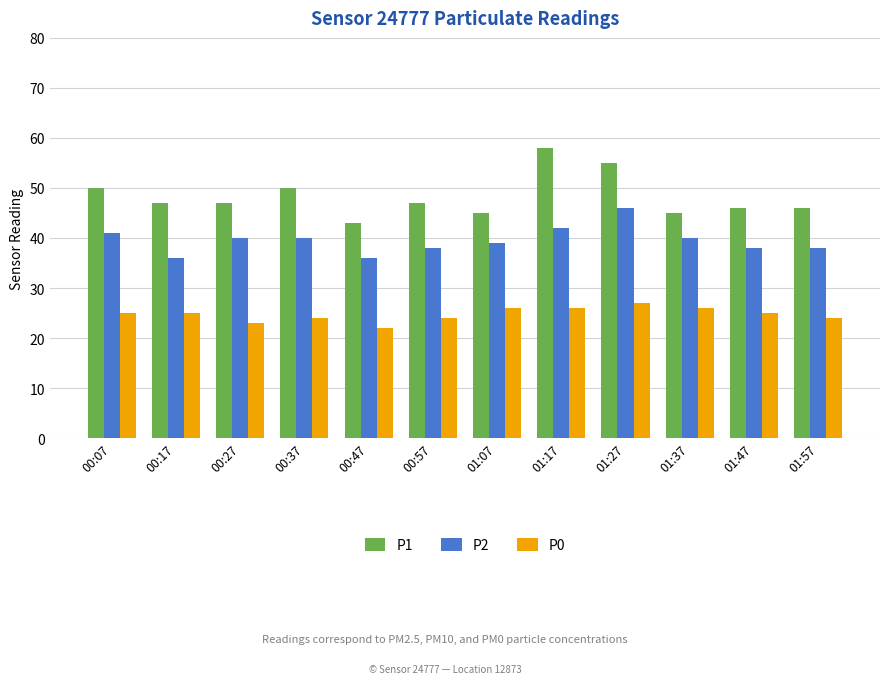

True or false: P0 has a value of 24 at 01:57.

True